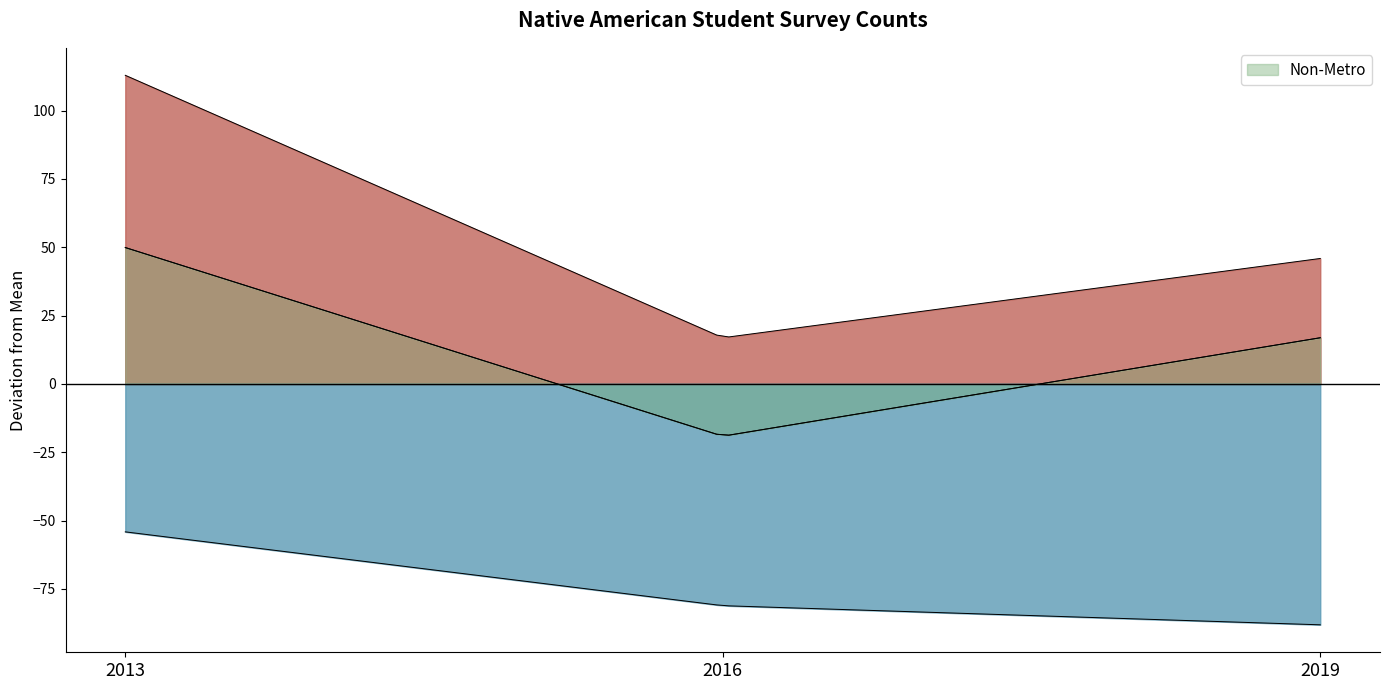

Between 2019 and 2013, which is larger?

2013